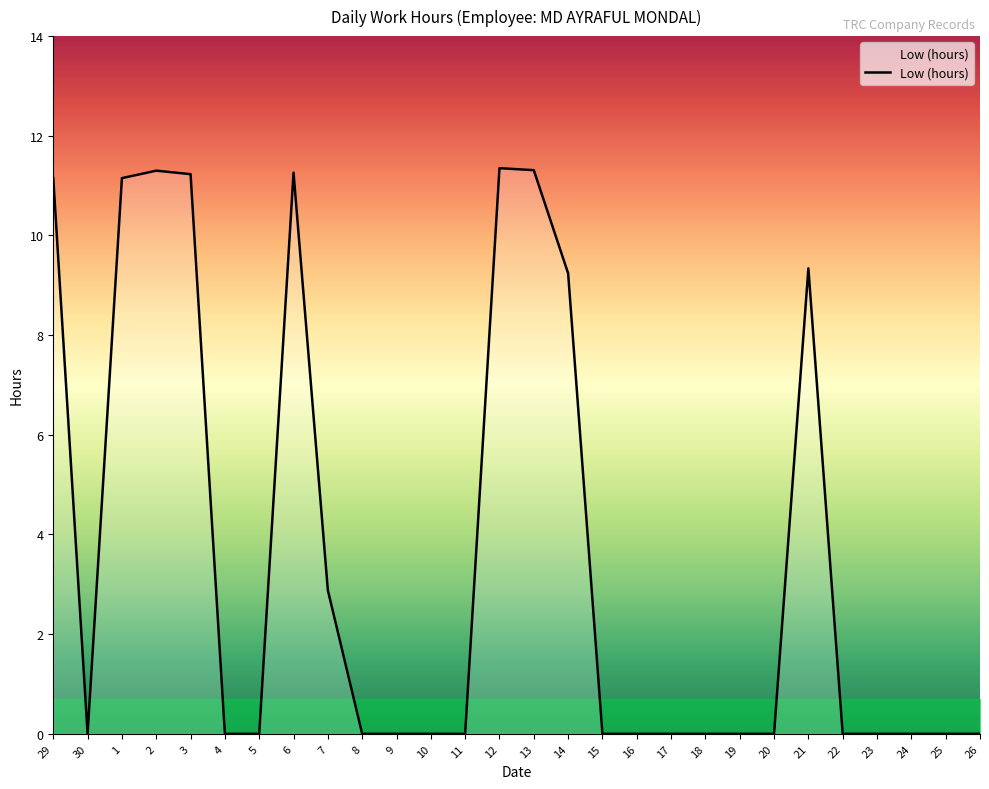

At which category does the data reach its first local valley?

30